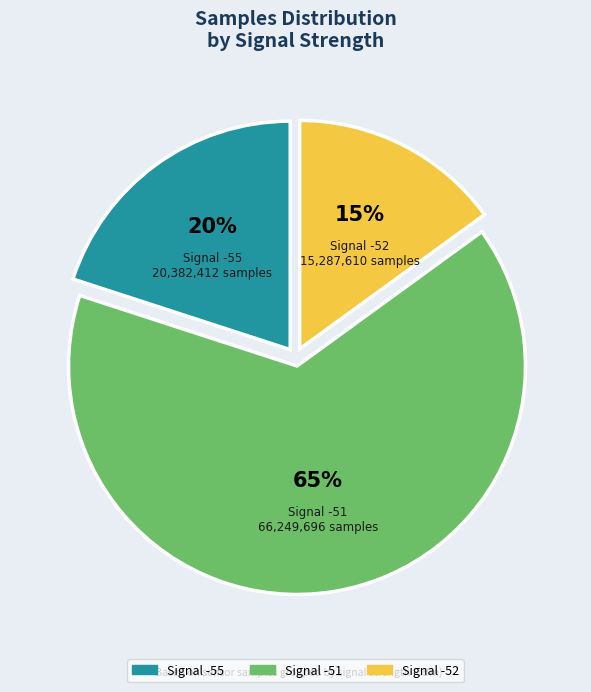

Is there any slice that represents more than half of the pie?

Yes